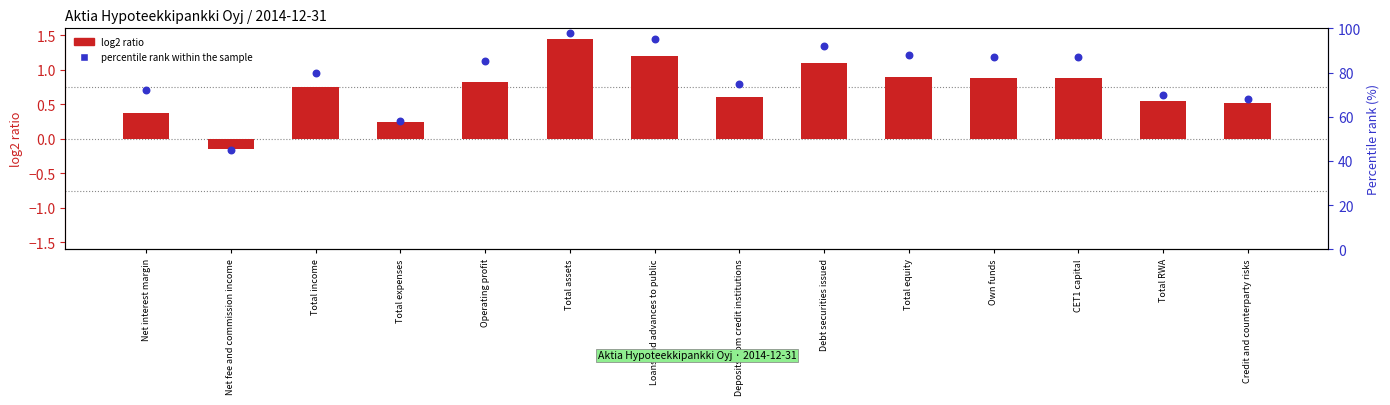

At which category is the sum across all series the highest?

Total assets